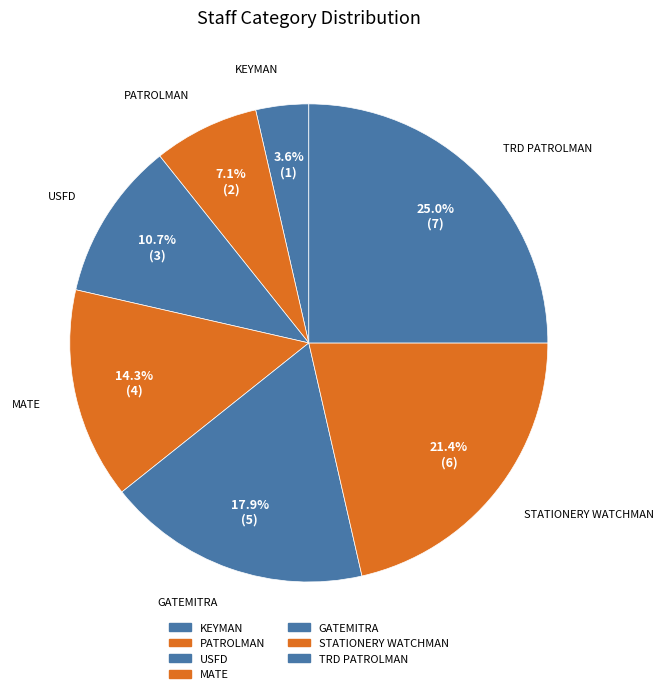

Do MATE and TRD PATROLMAN together represent more than half of the pie?

No